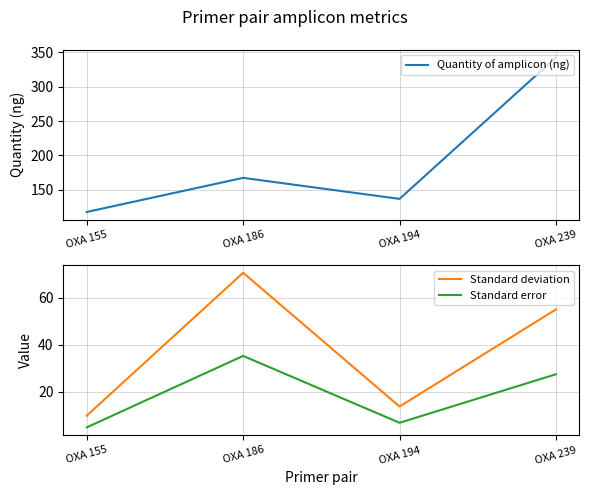

Where does the Quantity of amplicon (ng) series first go above 167?

OXA 186